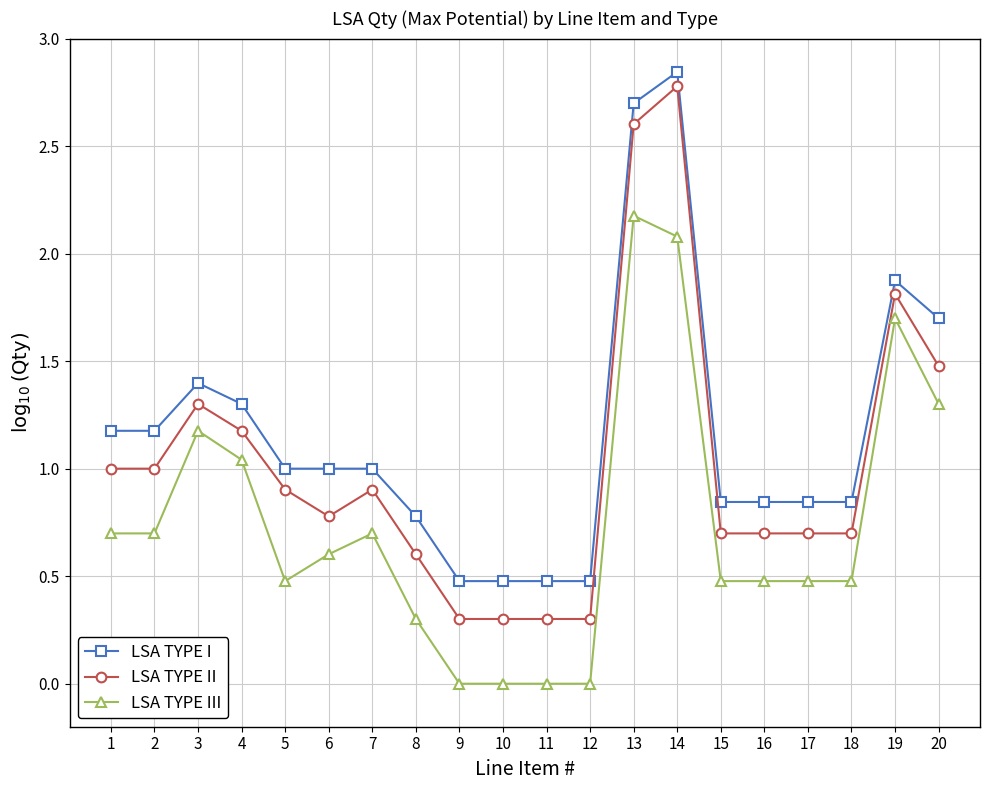

What is the value of the LSA TYPE II point at the 17th from the left?

0.7